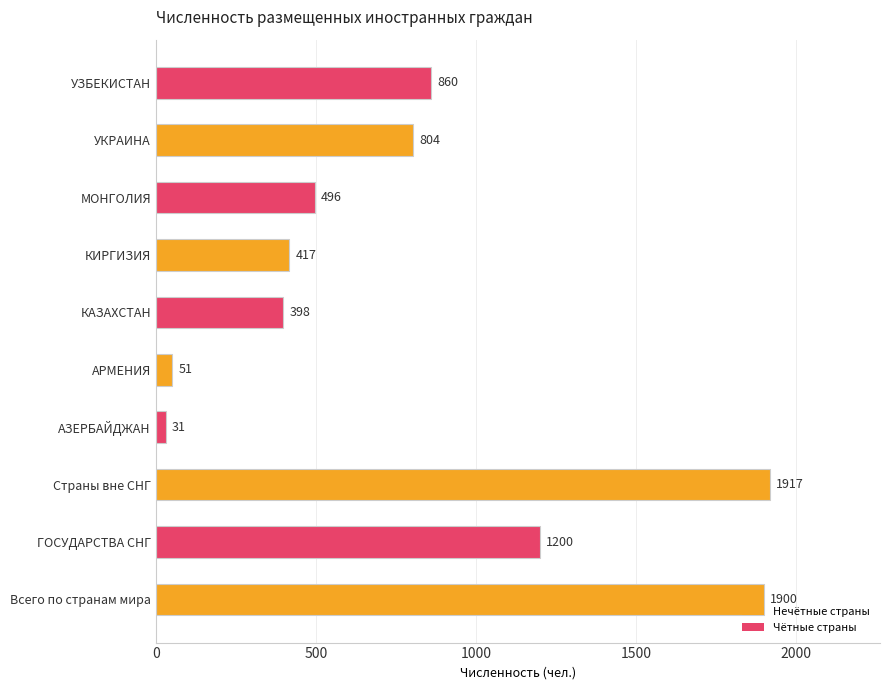

What is the difference between the second highest and minimum values?

1869